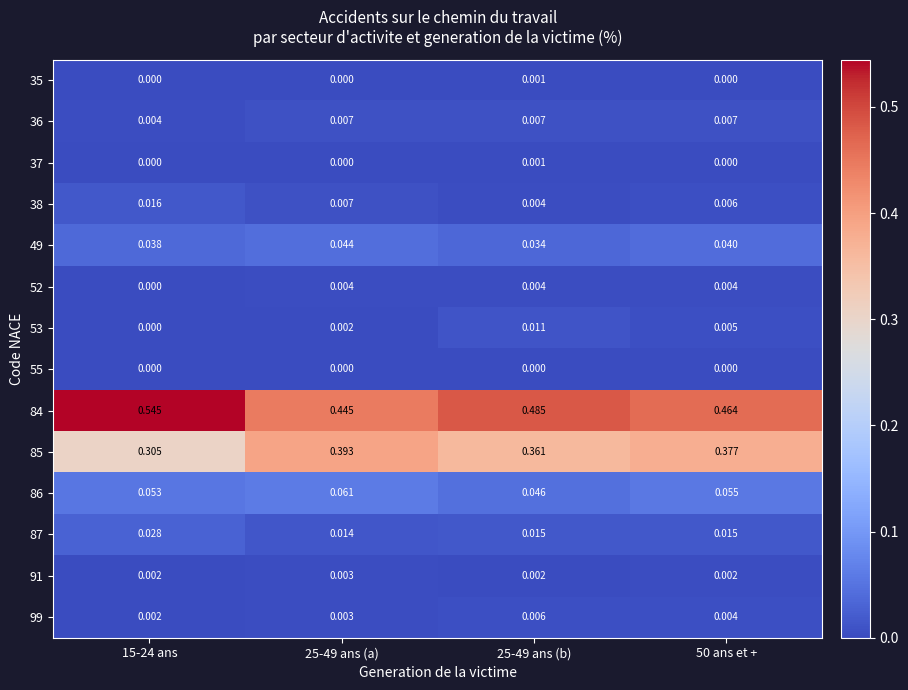

Reading left to right, what are all the values shown in this chart?

35: 15-24 ans=0.0	25-49 ans (a)=0.0	25-49 ans (b)=0.0	50 ans et +=0.0
36: 15-24 ans=0.0	25-49 ans (a)=0.0	25-49 ans (b)=0.0	50 ans et +=0.0
37: 15-24 ans=0.0	25-49 ans (a)=0.0	25-49 ans (b)=0.0	50 ans et +=0.0
38: 15-24 ans=0.0	25-49 ans (a)=0.0	25-49 ans (b)=0.0	50 ans et +=0.0
49: 15-24 ans=0.0	25-49 ans (a)=0.0	25-49 ans (b)=0.0	50 ans et +=0.0
52: 15-24 ans=0.0	25-49 ans (a)=0.0	25-49 ans (b)=0.0	50 ans et +=0.0
53: 15-24 ans=0.0	25-49 ans (a)=0.0	25-49 ans (b)=0.0	50 ans et +=0.0
55: 15-24 ans=0.0	25-49 ans (a)=0.0	25-49 ans (b)=0.0	50 ans et +=0.0
84: 15-24 ans=0.5	25-49 ans (a)=0.4	25-49 ans (b)=0.5	50 ans et +=0.5
85: 15-24 ans=0.3	25-49 ans (a)=0.4	25-49 ans (b)=0.4	50 ans et +=0.4
86: 15-24 ans=0.1	25-49 ans (a)=0.1	25-49 ans (b)=0.0	50 ans et +=0.1
87: 15-24 ans=0.0	25-49 ans (a)=0.0	25-49 ans (b)=0.0	50 ans et +=0.0
91: 15-24 ans=0.0	25-49 ans (a)=0.0	25-49 ans (b)=0.0	50 ans et +=0.0
99: 15-24 ans=0.0	25-49 ans (a)=0.0	25-49 ans (b)=0.0	50 ans et +=0.0